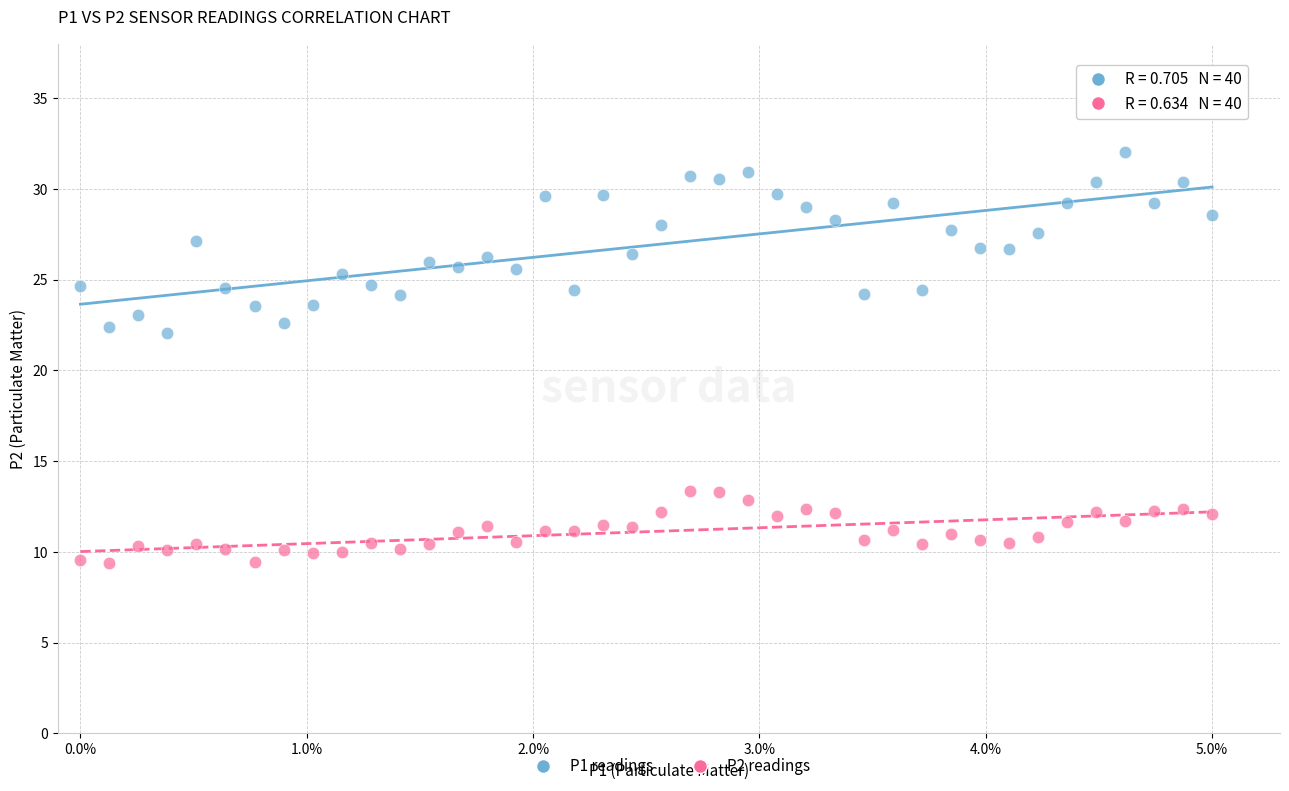

Which series reaches the minimum Y coordinate?

P2 readings